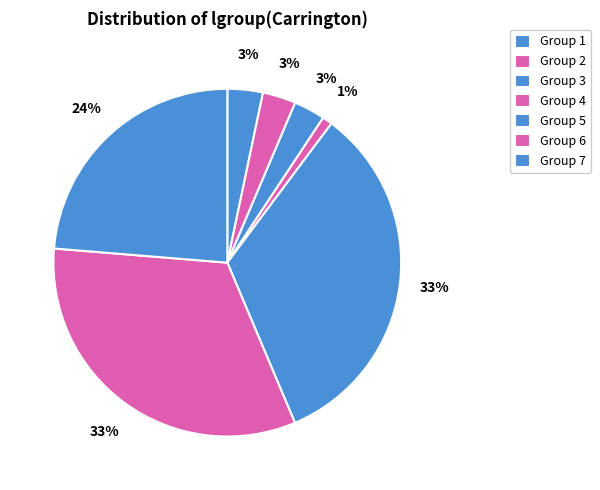

How many slices are in this pie chart?

7